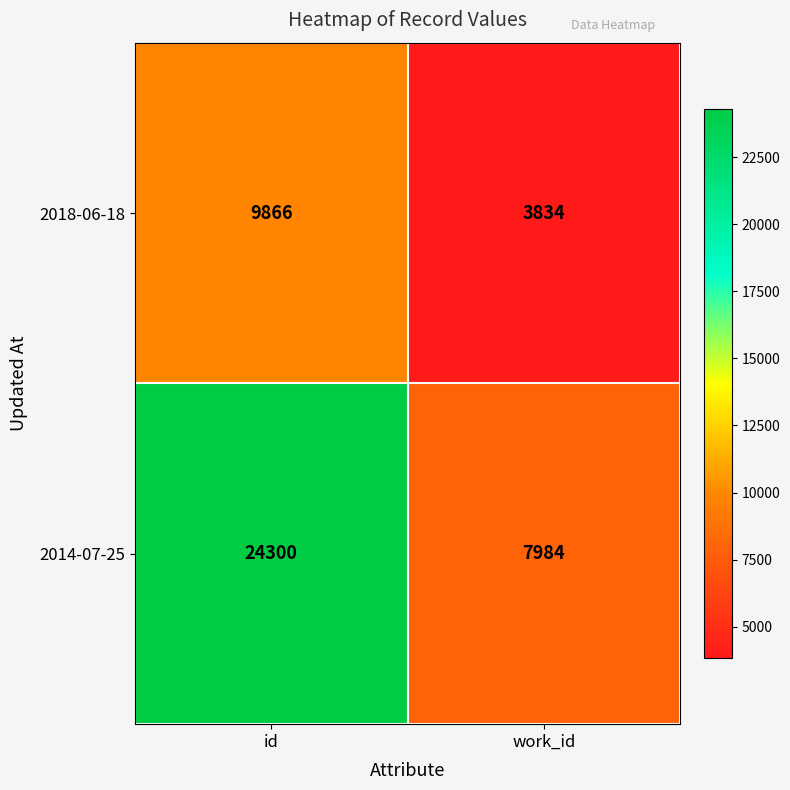

Which category has the lowest value across all series?

work_id